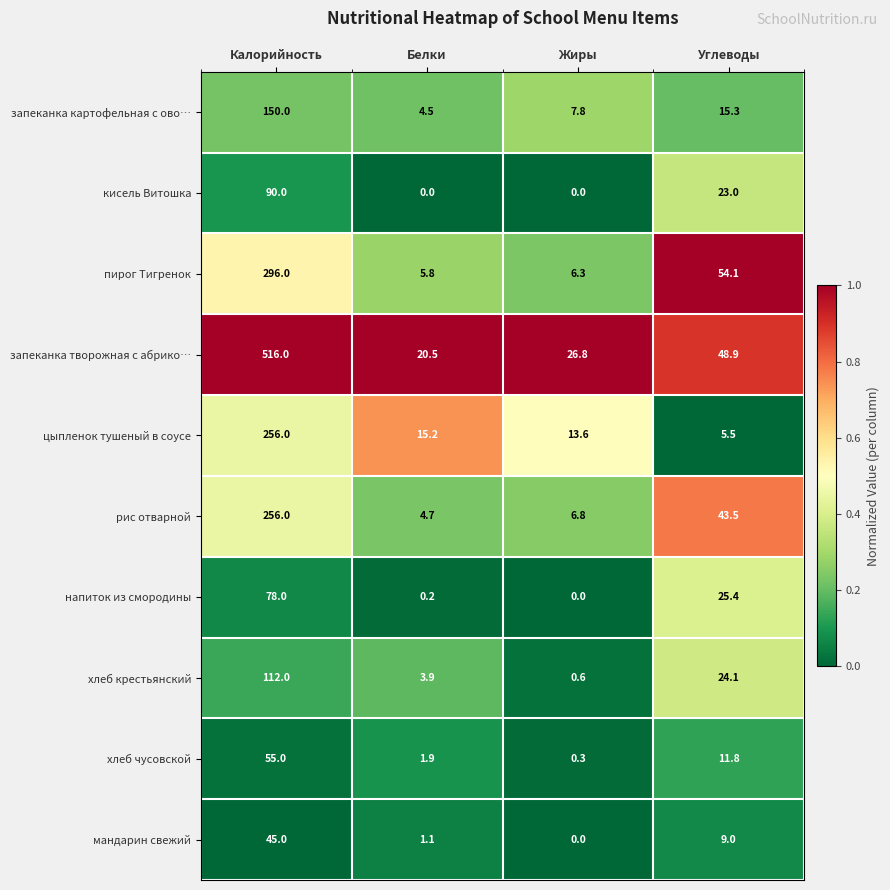

Rank the categories by хлеб чусовской value from lowest to highest.

Жиры, Белки, Углеводы, Калорийность